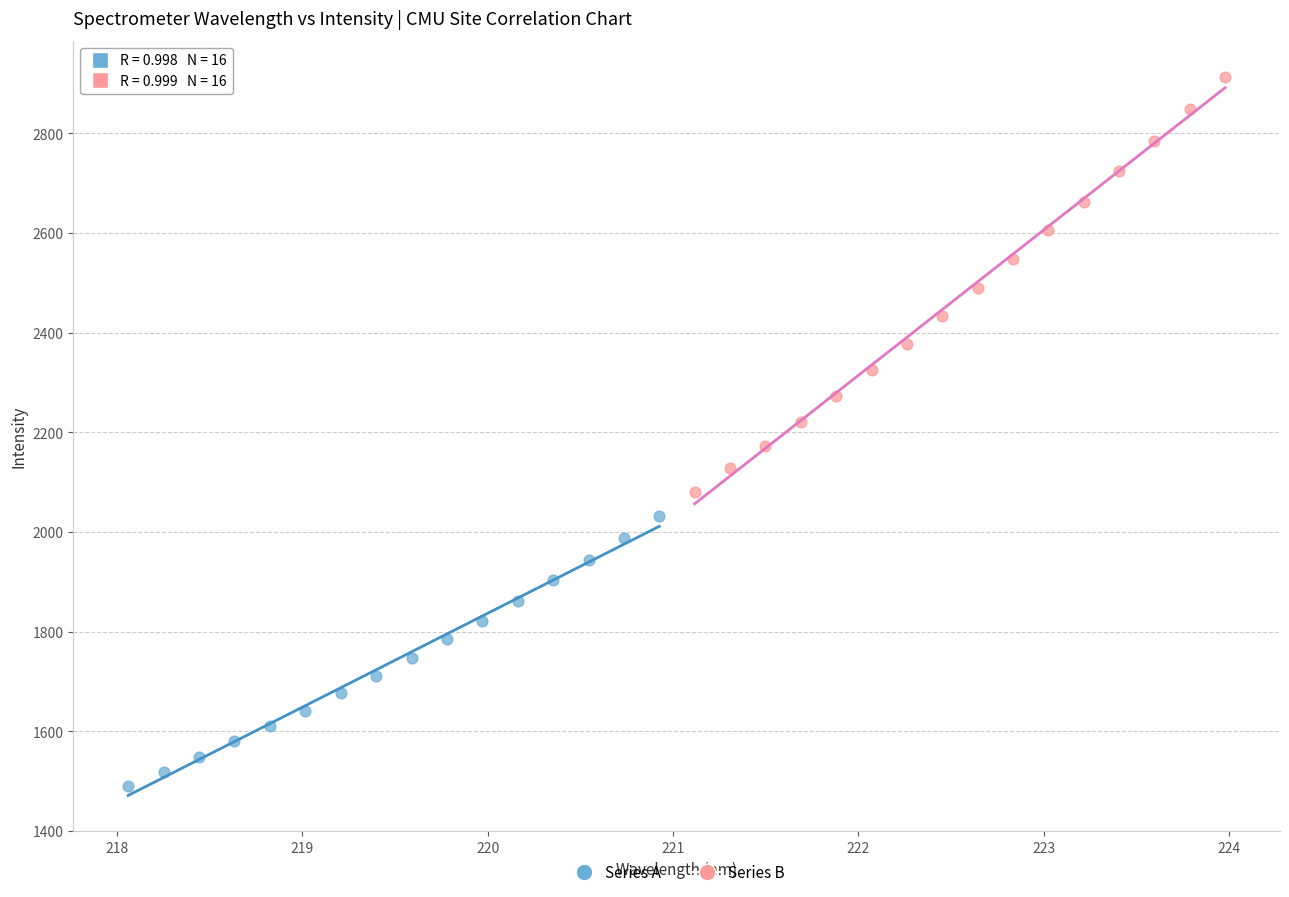

Which series reaches the minimum Y coordinate?

Series A